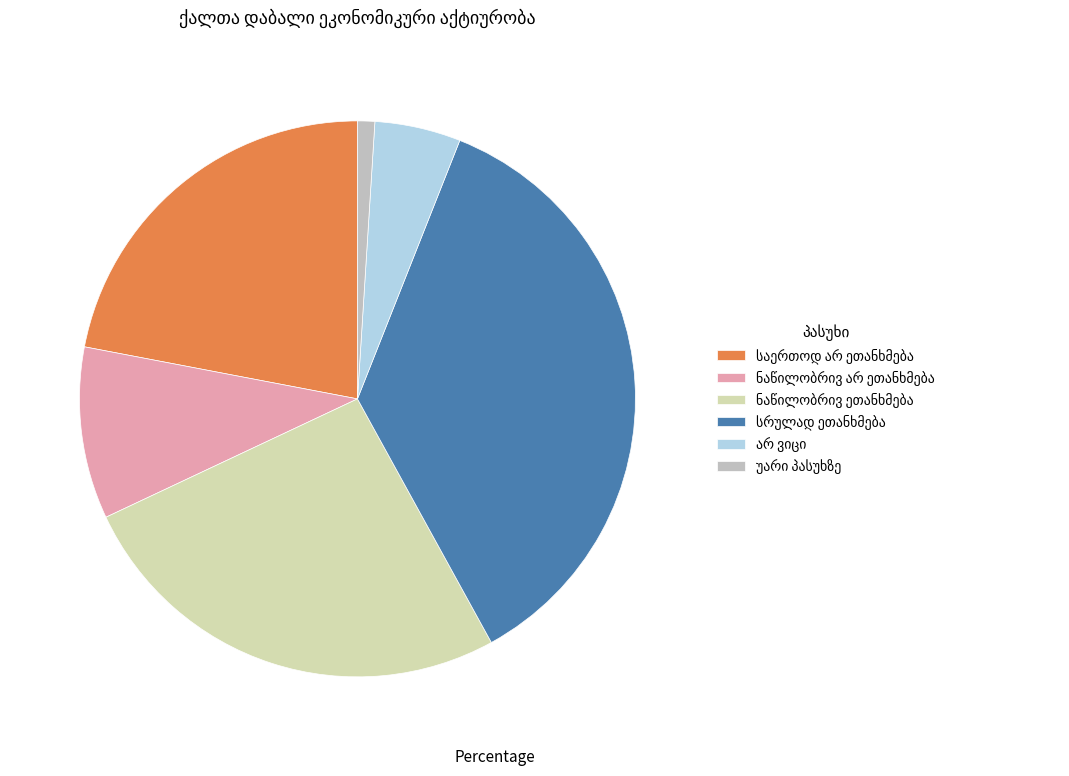

How many slices are in this pie chart?

6